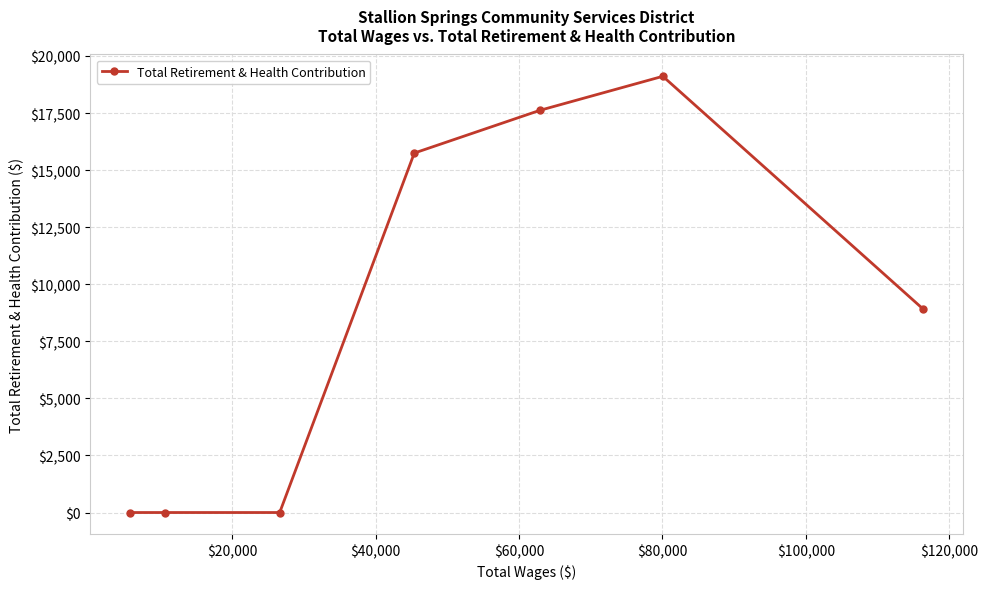

What is the greatest value displayed?

19111